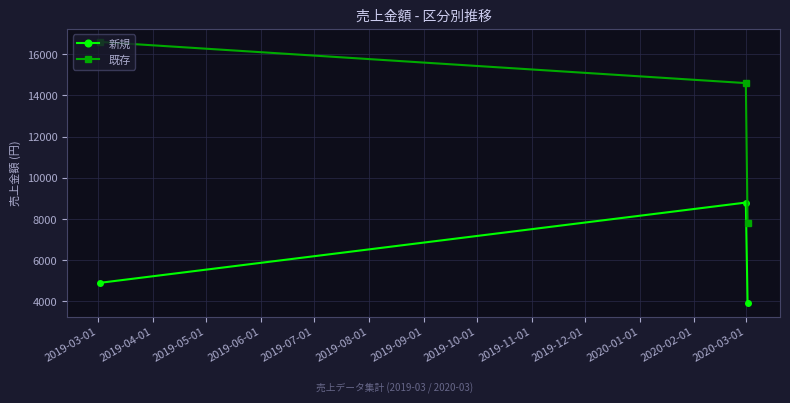

What is the difference between the maximum and minimum values in the 新規 series?

4900